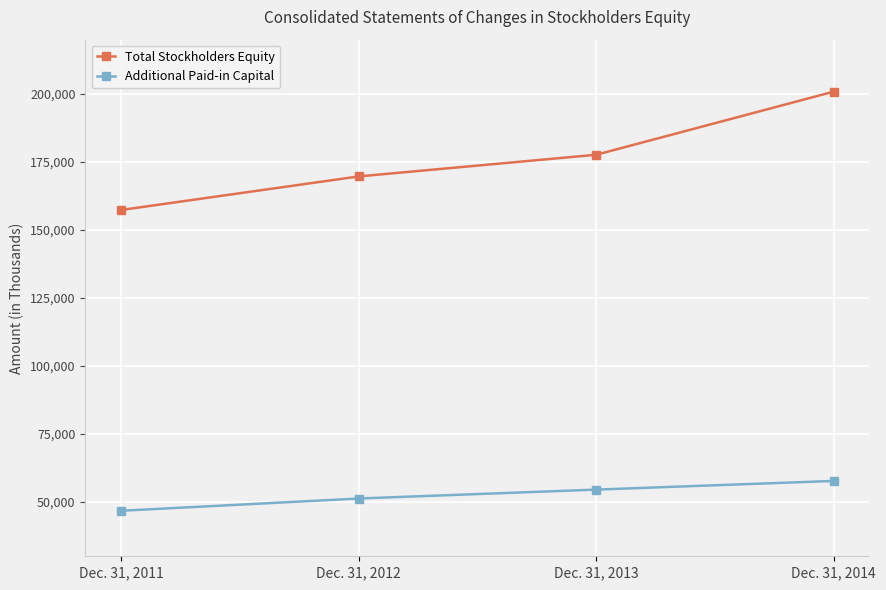

List the series in order of their overall mean, highest first.

Total Stockholders Equity, Additional Paid-in Capital